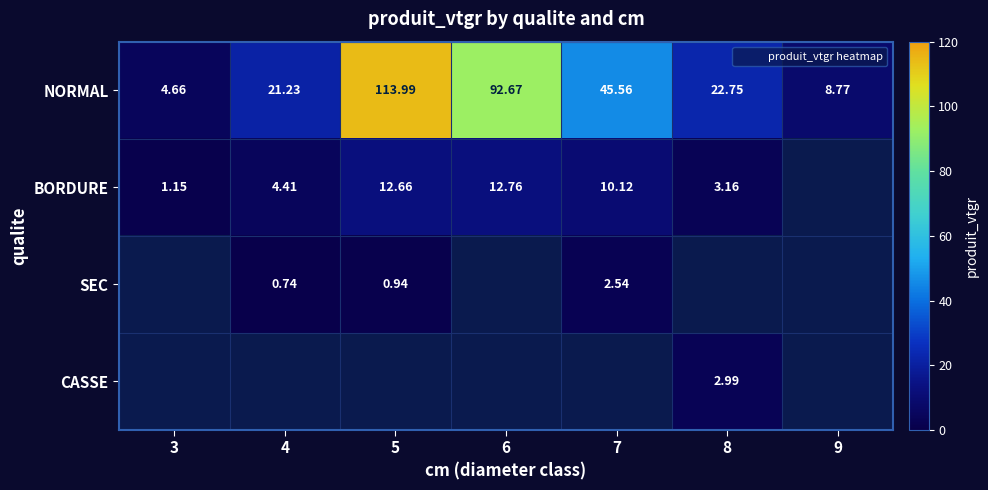

Rank the categories by BORDURE value from lowest to highest.

3, 8, 4, 7, 5, 6, 9